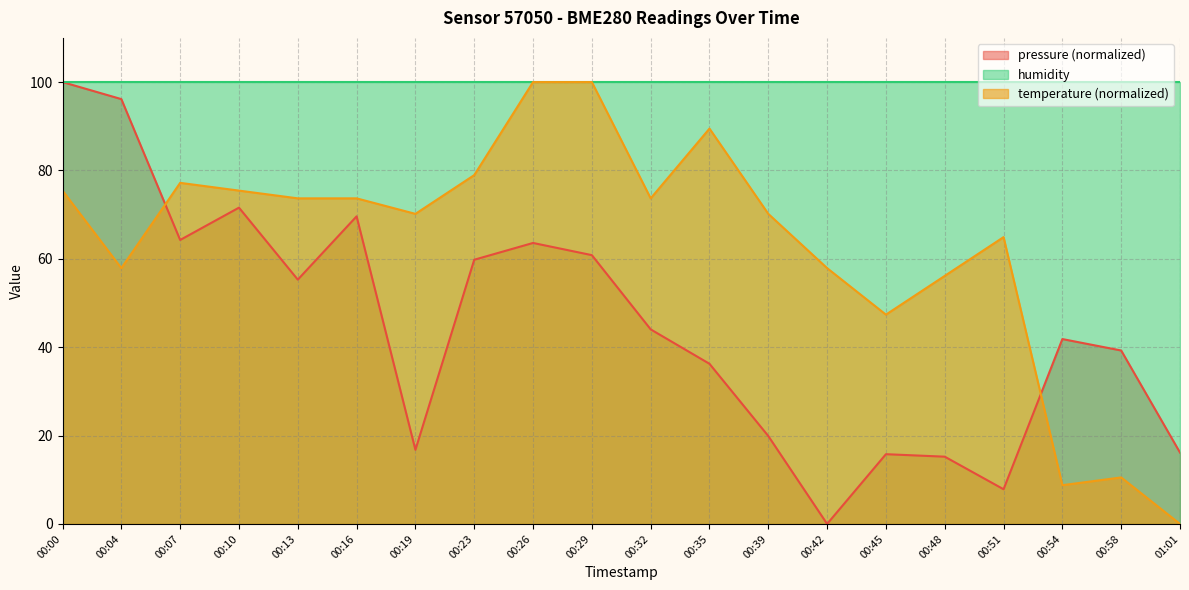

Between 00:58 and 00:32, which is larger?

00:32